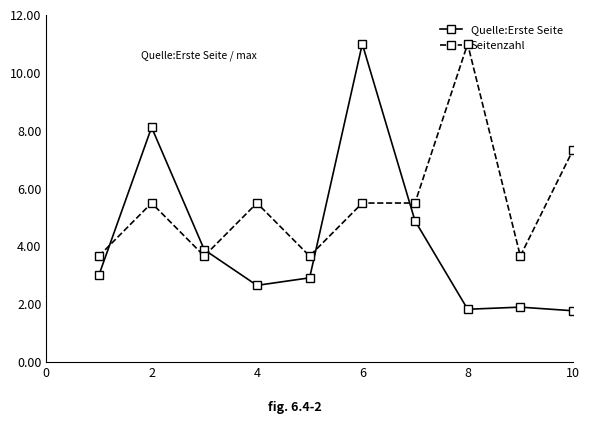

What is the lowest value of the Seitenzahl series?

3.7